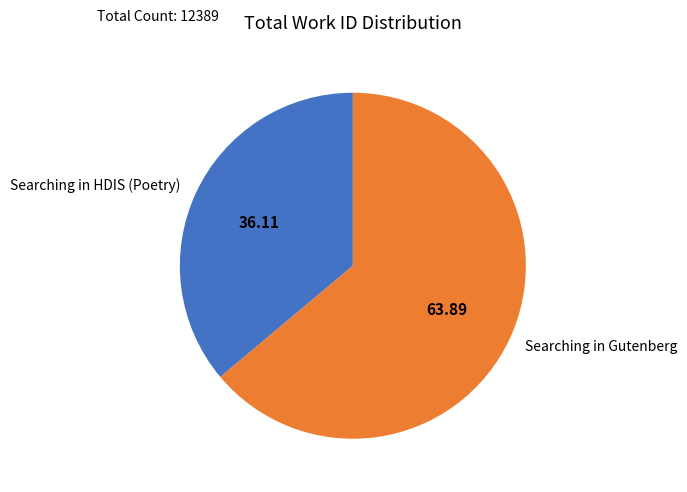

Which slice is the largest?

Searching in Gutenberg